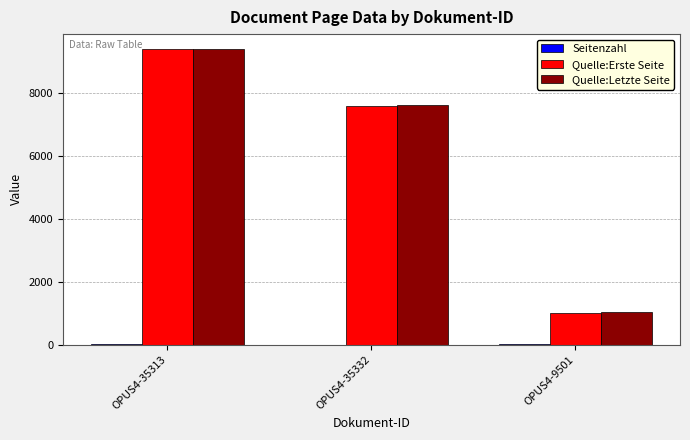

Which series changed the most between OPUS4-35332 and OPUS4-9501?

Quelle:Erste Seite